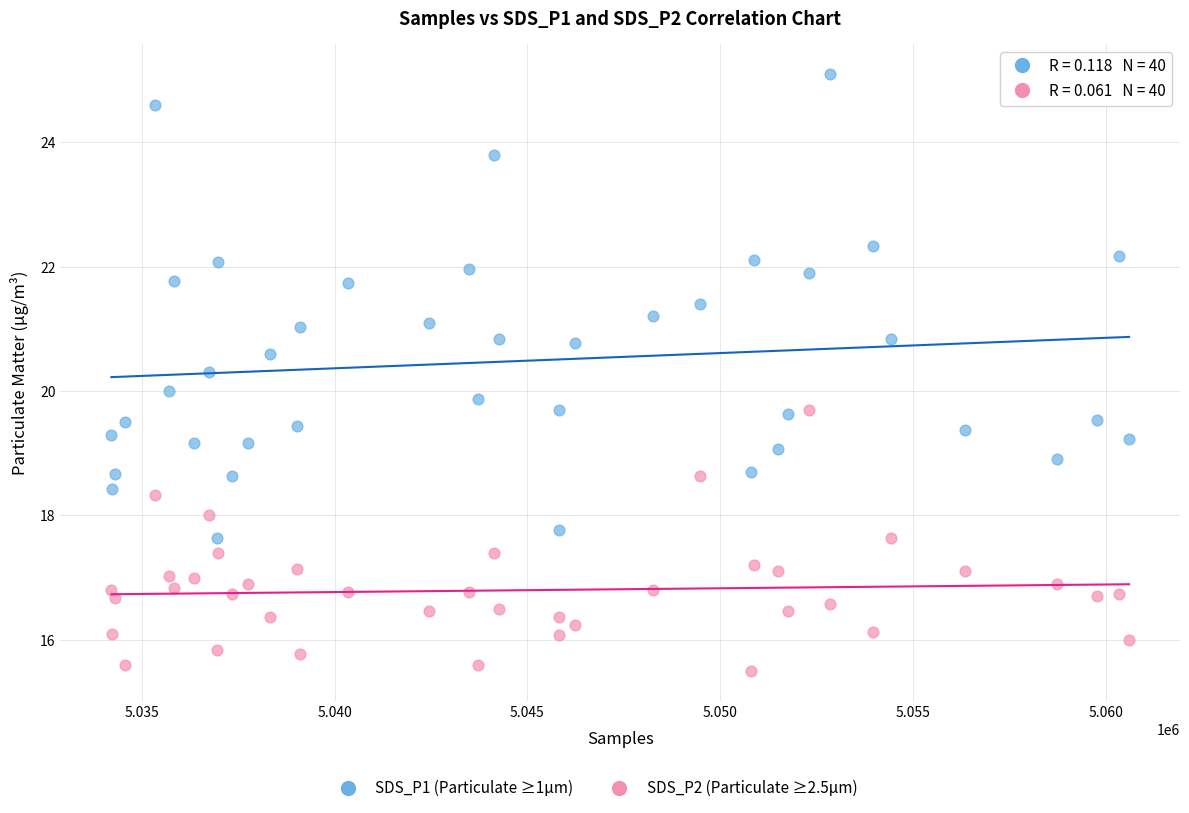

Across all data points, what is the range of Y values (max minus min)?

9.6